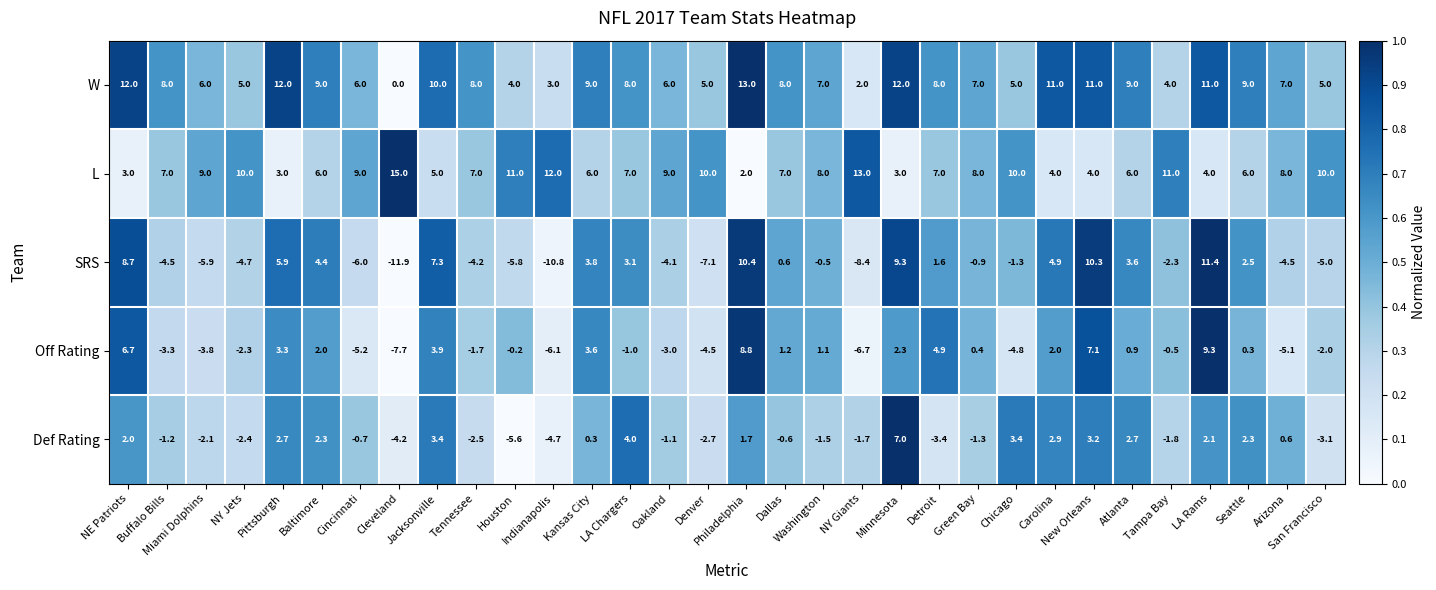

What is the average value of the W series?

7.5